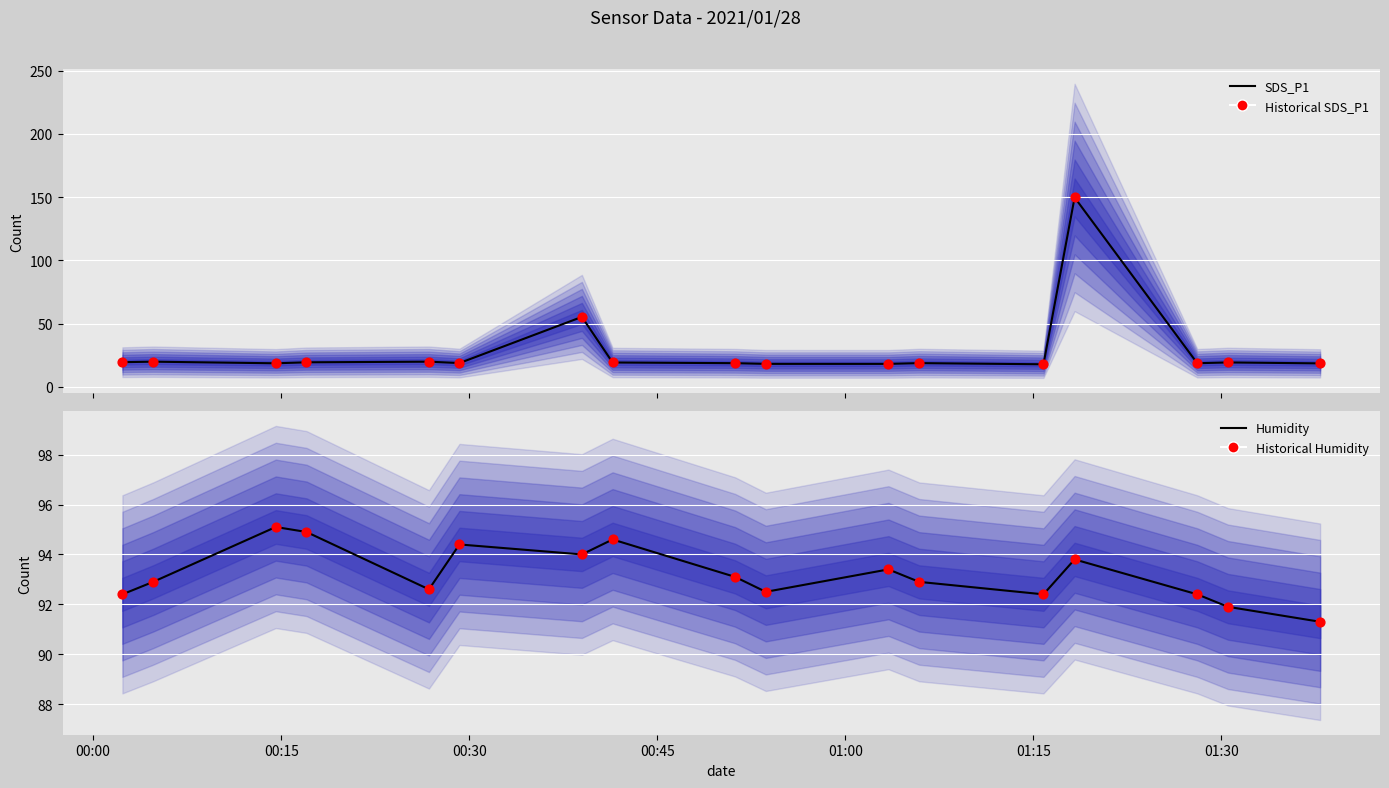

What are all the series names shown in the legend?

SDS_P1, Historical SDS_P1, Humidity, Historical Humidity